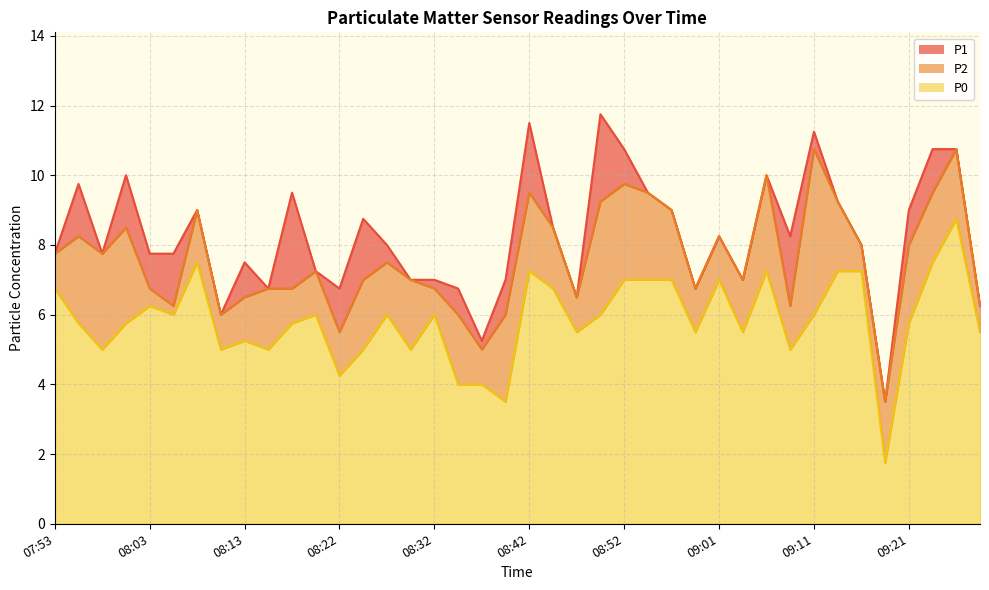

What is the value of the P1 point at the 22nd from the left?

8.5